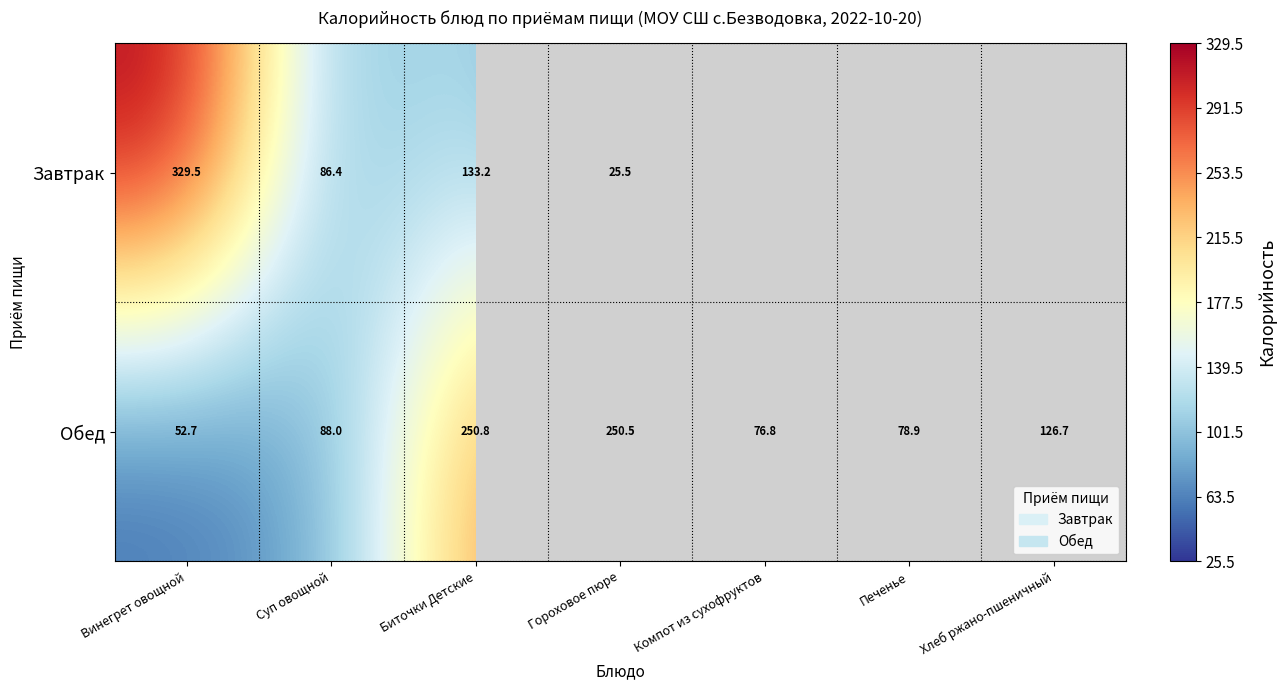

Count the number of data series in this chart.

2